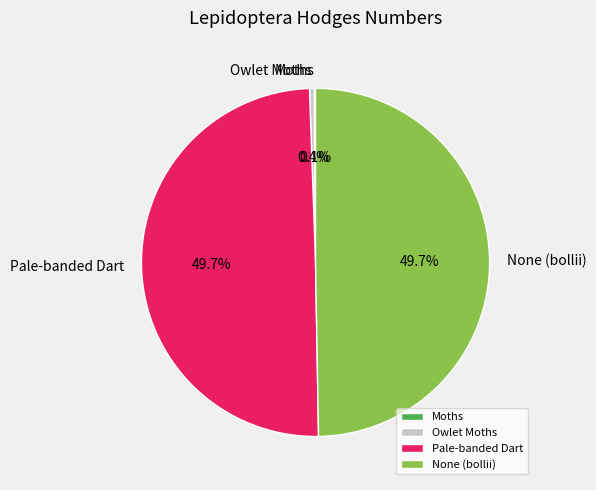

Is there a majority slice in this chart?

No